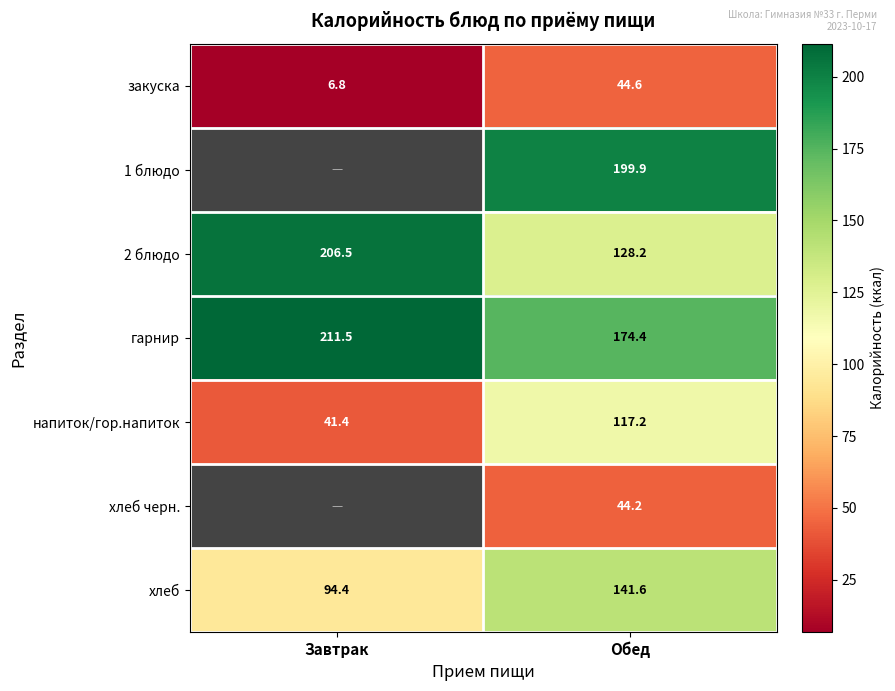

The гарнир series shows 140.8 at Завтрак. True or false?

False